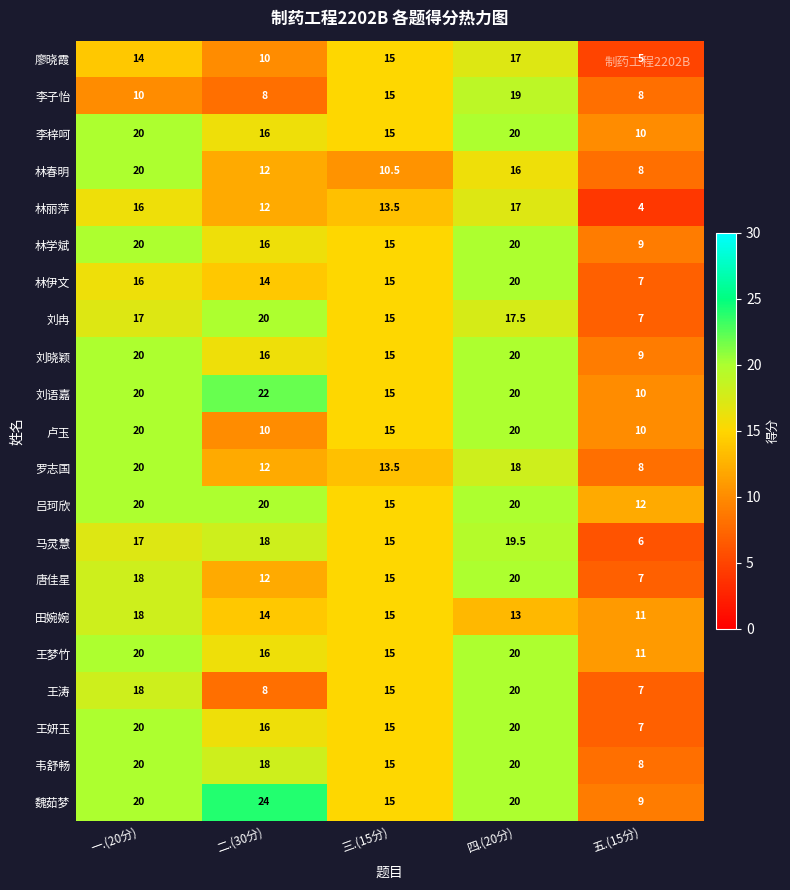

Which series has the widest spread of values?

魏茹梦